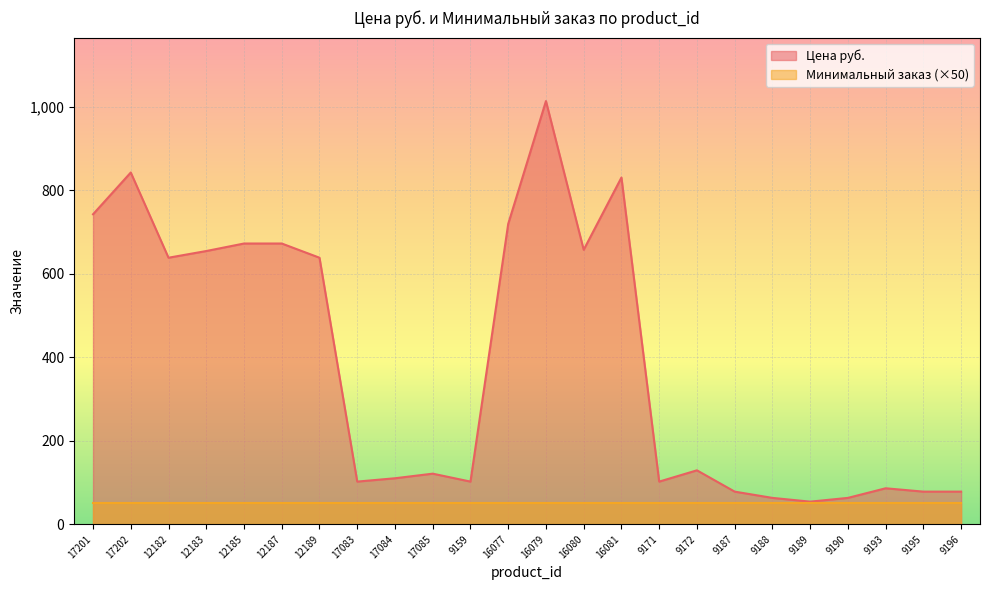

What is the value of the 9th point from the left?

110